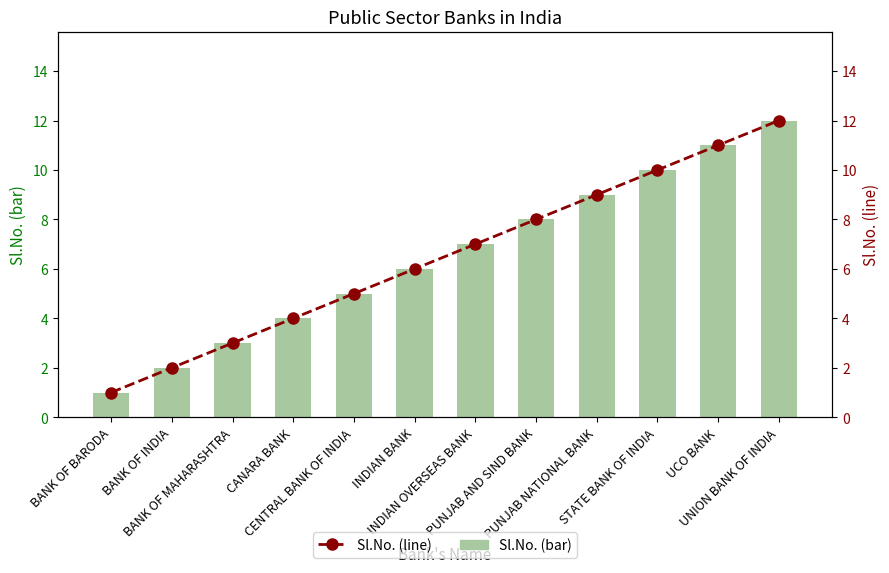

At how many categories does at least one series exceed 1?

11